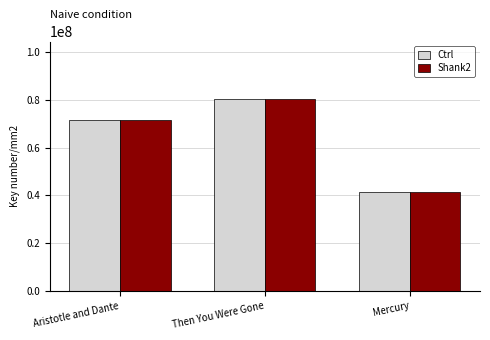

At which label is Ctrl closest to 60804239?

Aristotle and Dante